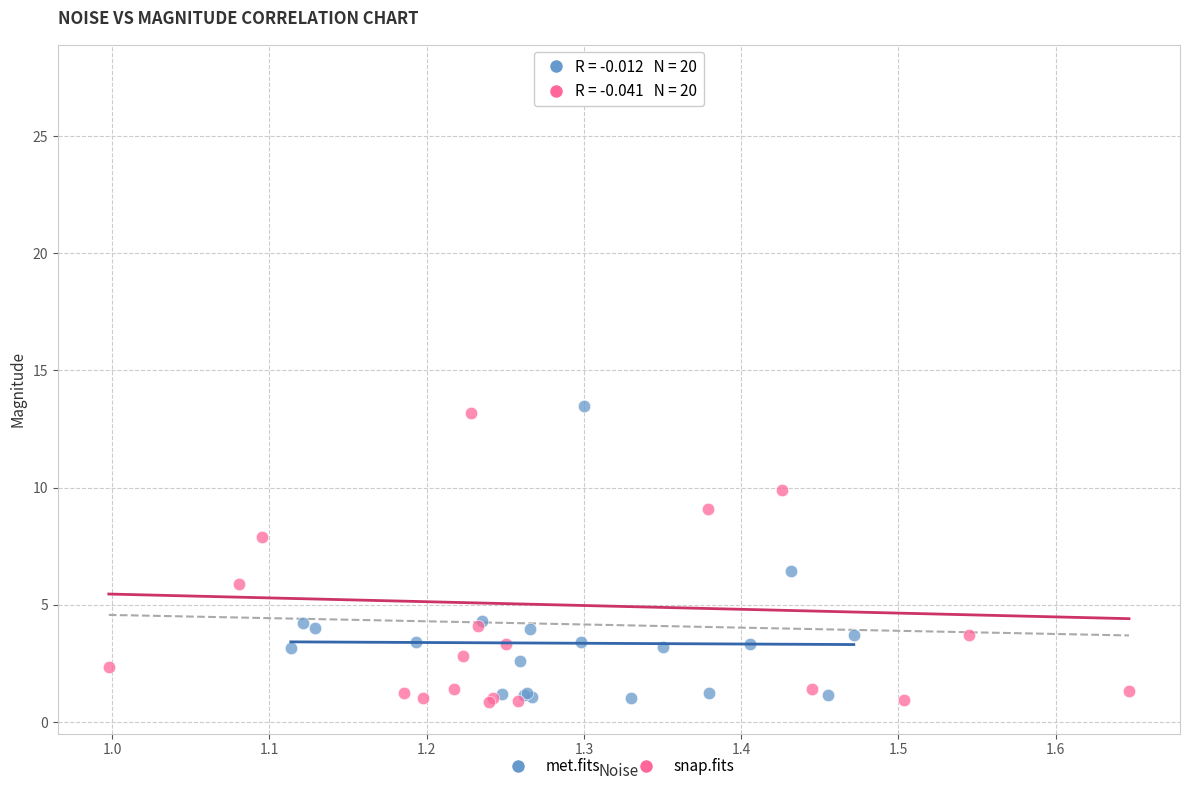

Which series has the largest Y range (max minus min)?

snap.fits